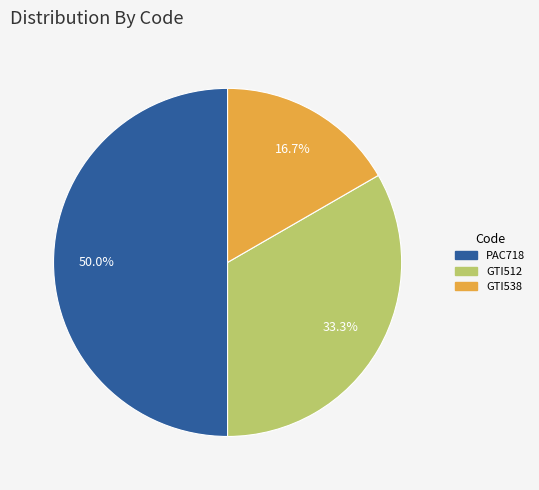

Approximately how many times larger is the value at GTI538 compared to GTI512?

0.5